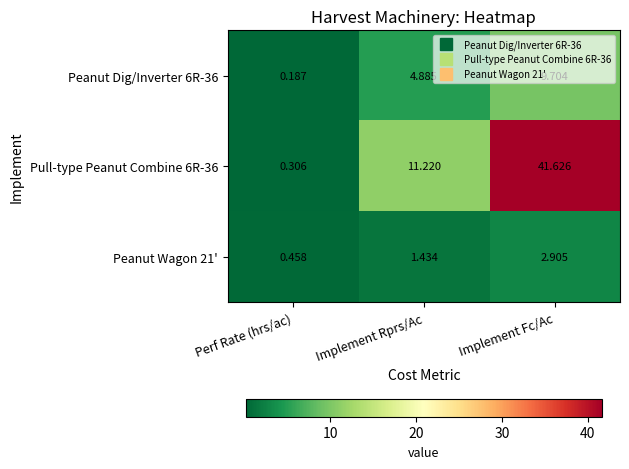

At which category is the sum across all series the highest?

Implement Fc/Ac